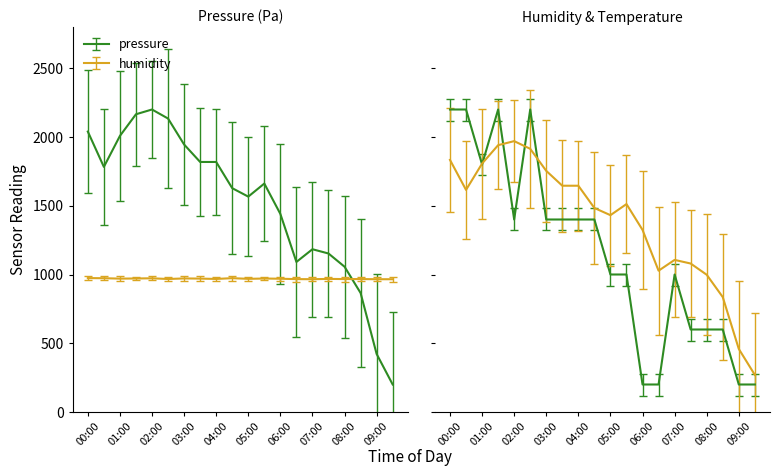

Read the humidity value at 02:30.

967.2